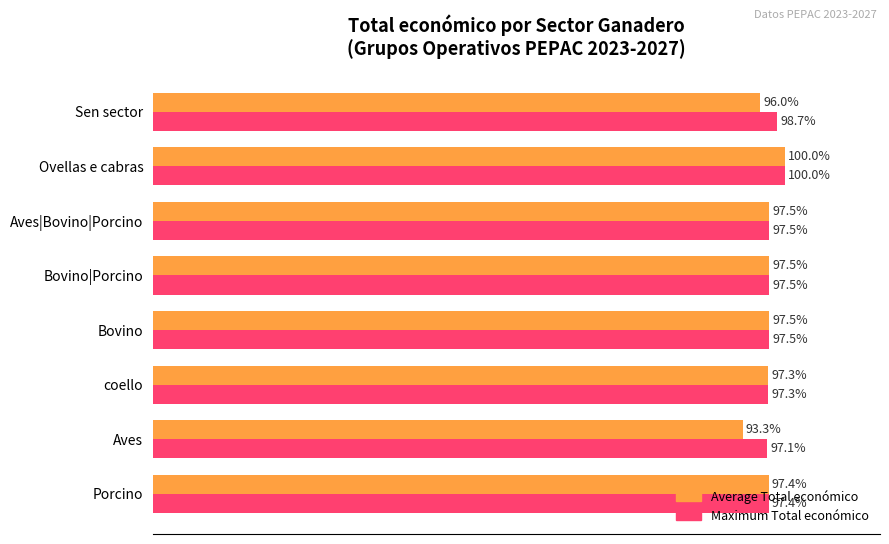

Which series has the widest spread of values?

Average Total económico